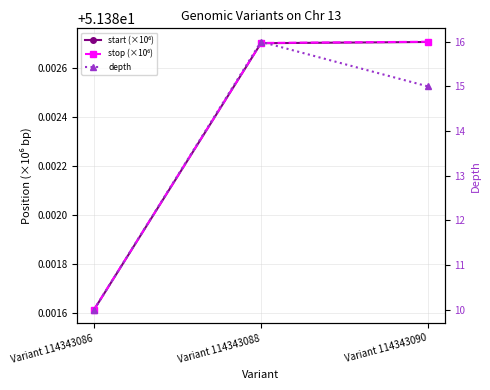

The stop (×10⁶) series shows 76.2 at Variant 114343090. True or false?

False